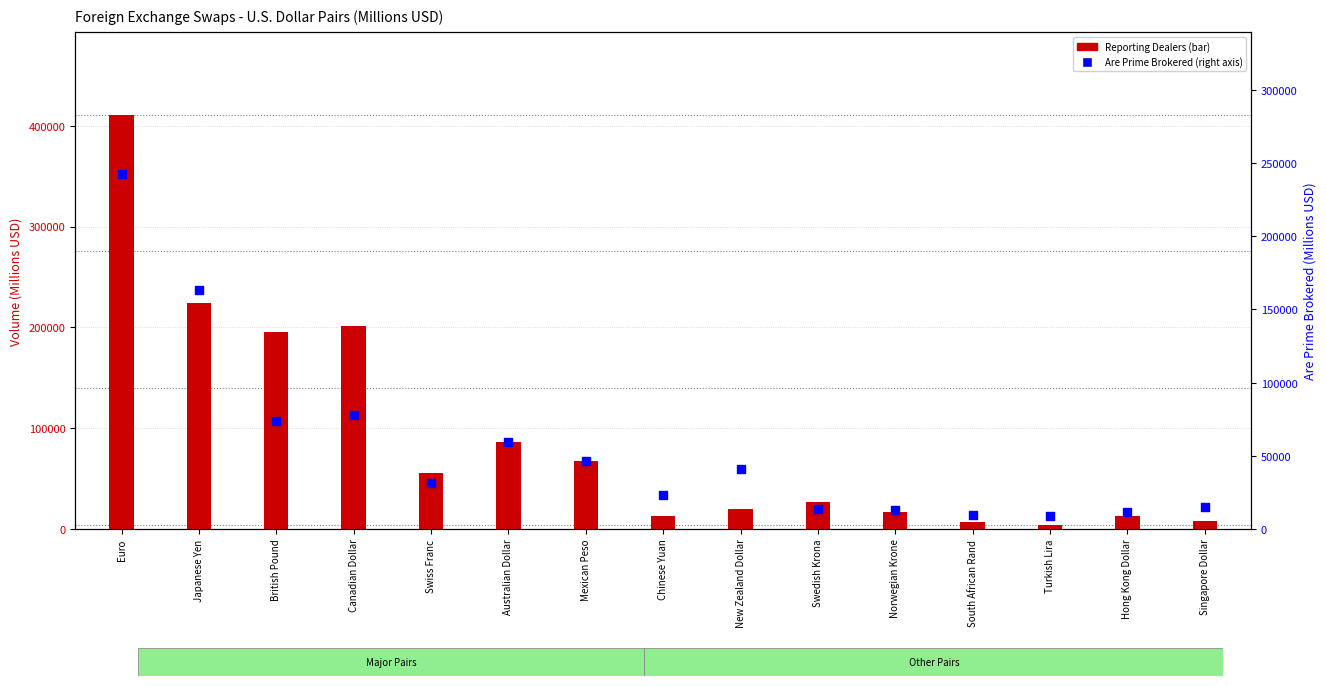

Which series has the largest total across all categories?

Reporting Dealers